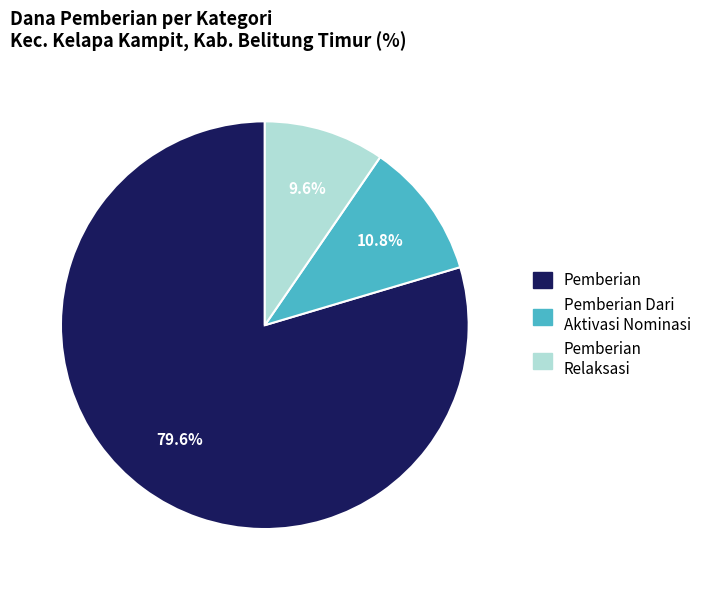

Rank the categories by value from lowest to highest.

Pemberian Relaksasi, Pemberian Dari Aktivasi Nominasi, Pemberian